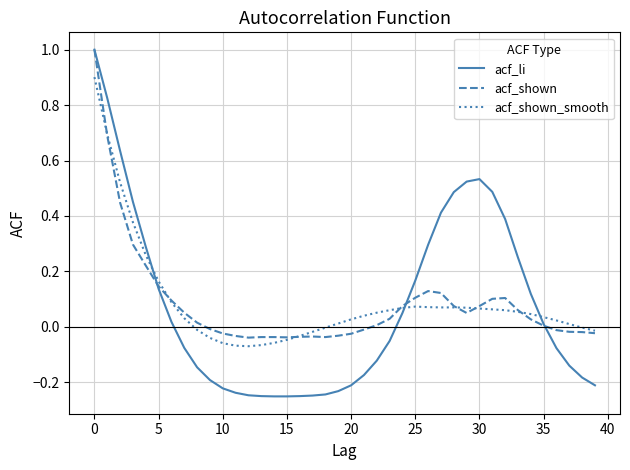

Which series has the largest range (max minus min)?

acf_li